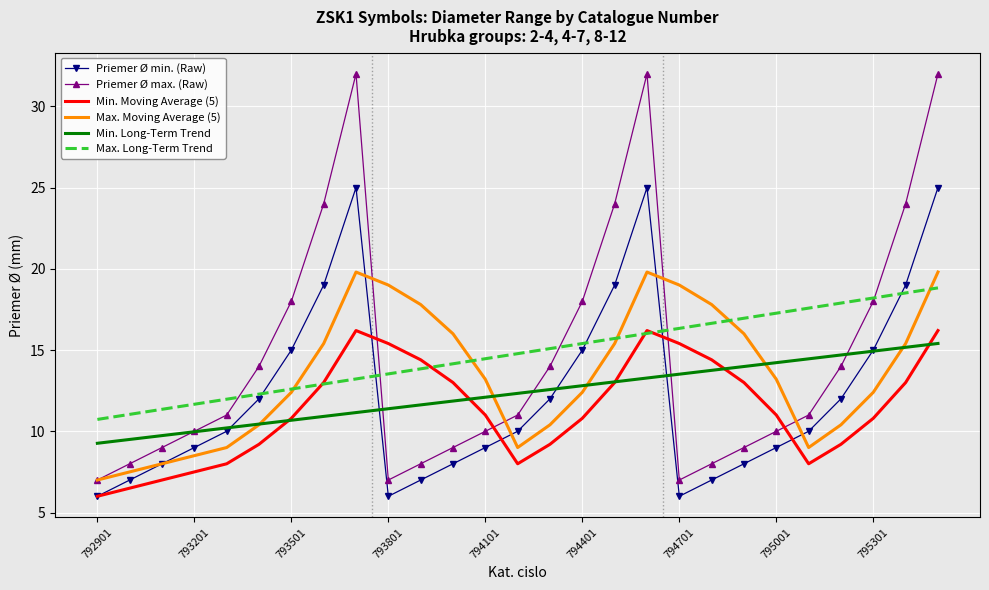

Which series has the largest range (max minus min)?

Priemer Ø max. (Raw)